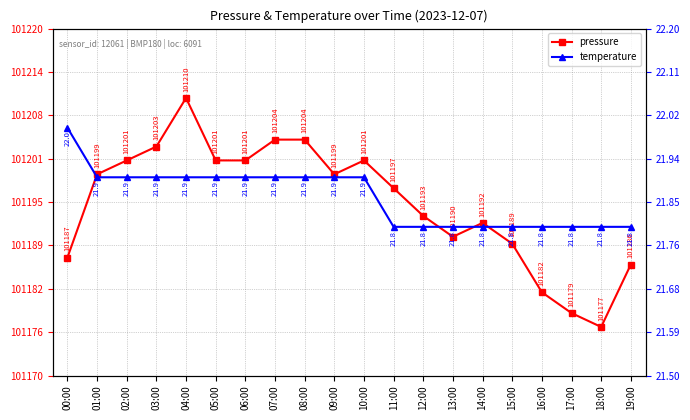

How many data points in pressure are above 101199?

8